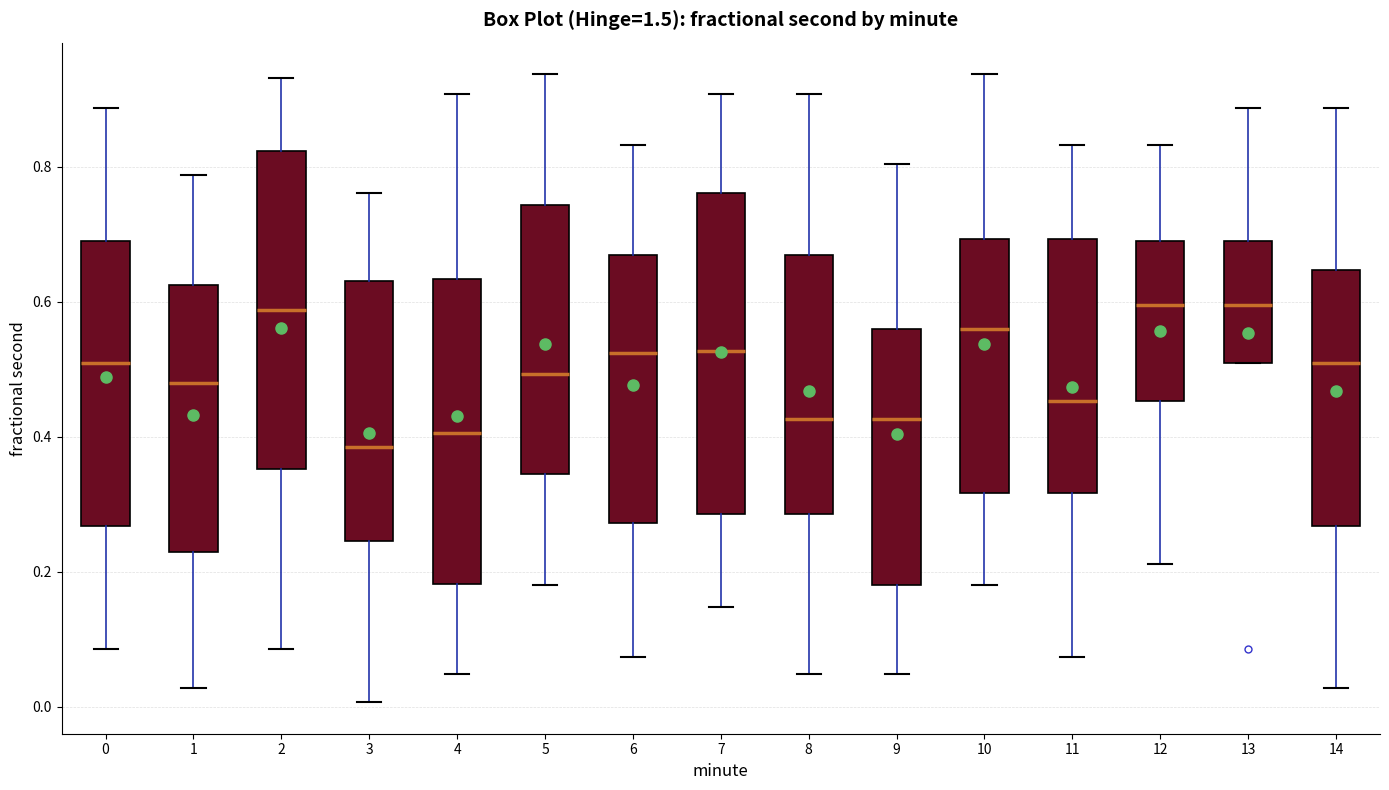

Which box's median line is the lowest?

3